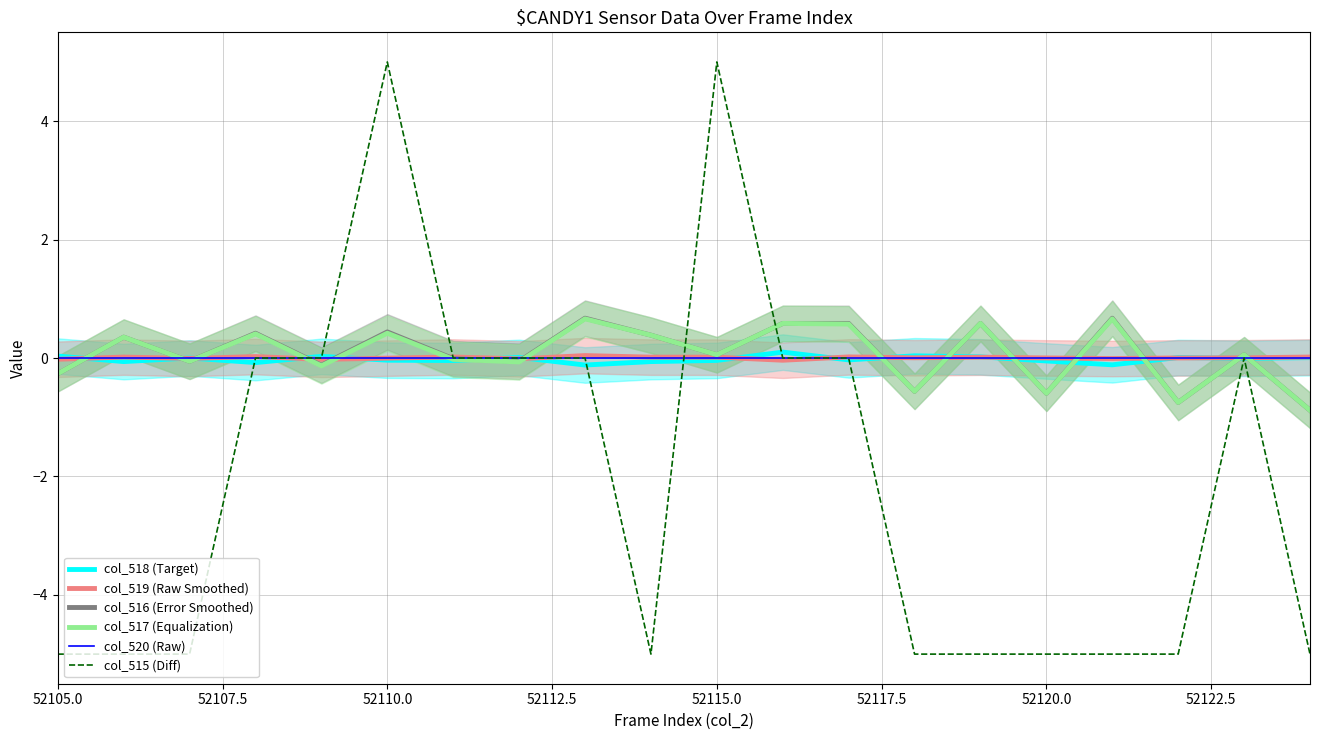

Which category has the lowest value in the col_520 (Raw) series?

52105.0